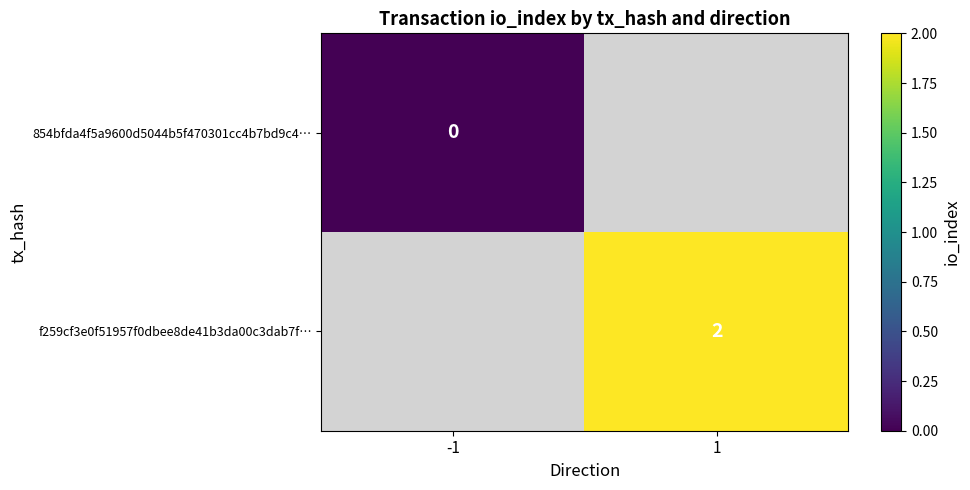

Is it true that f259cf3e0f51957f0dbee8de41b3da00c3dab7f… equals 1 at 1?

False